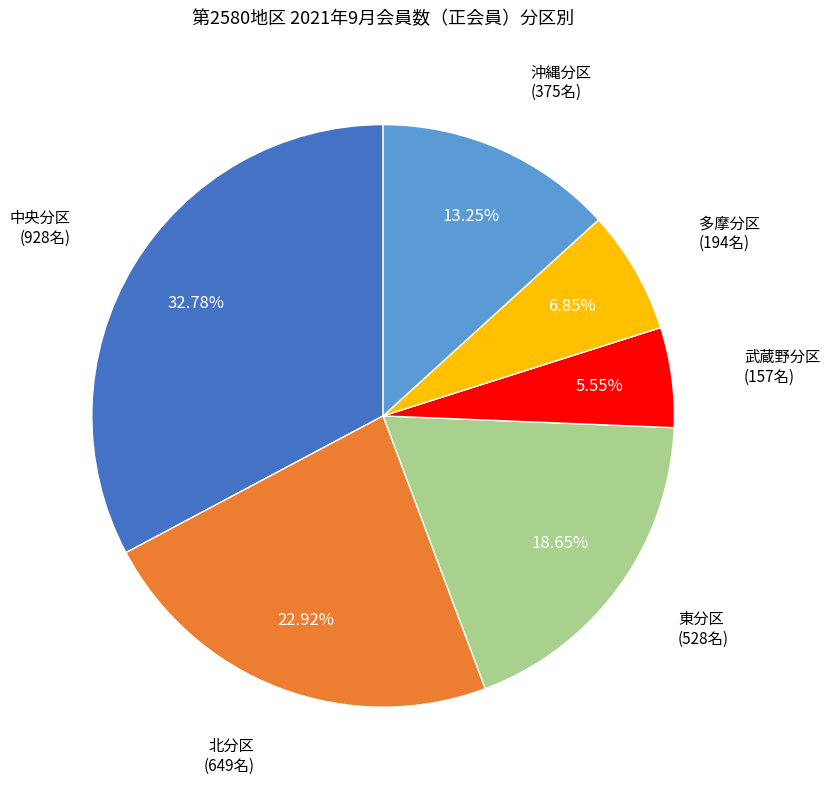

Is there a majority slice in this chart?

No